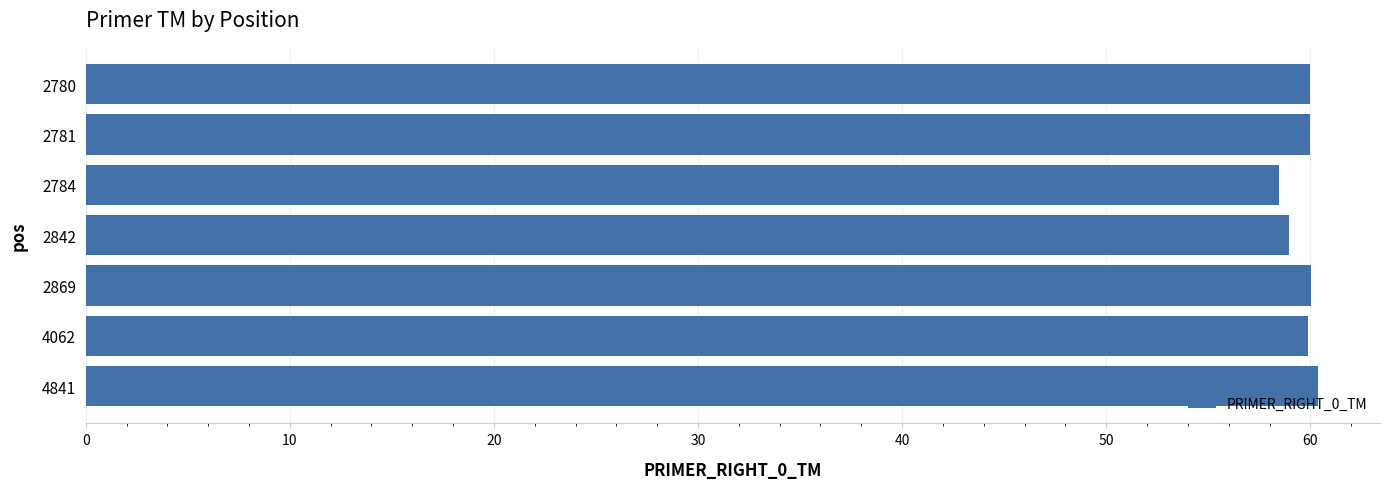

Approximately how many times larger is the value at 2842 compared to 4841?

1.0